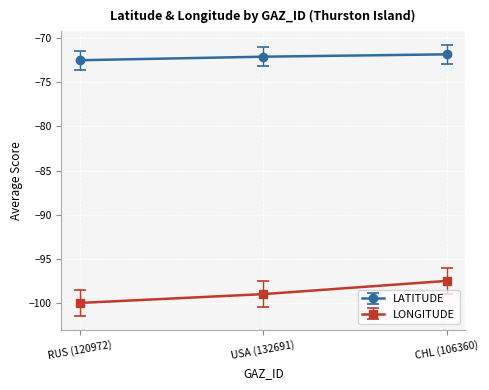

The LONGITUDE series shows -100.0 at RUS (120972). True or false?

True